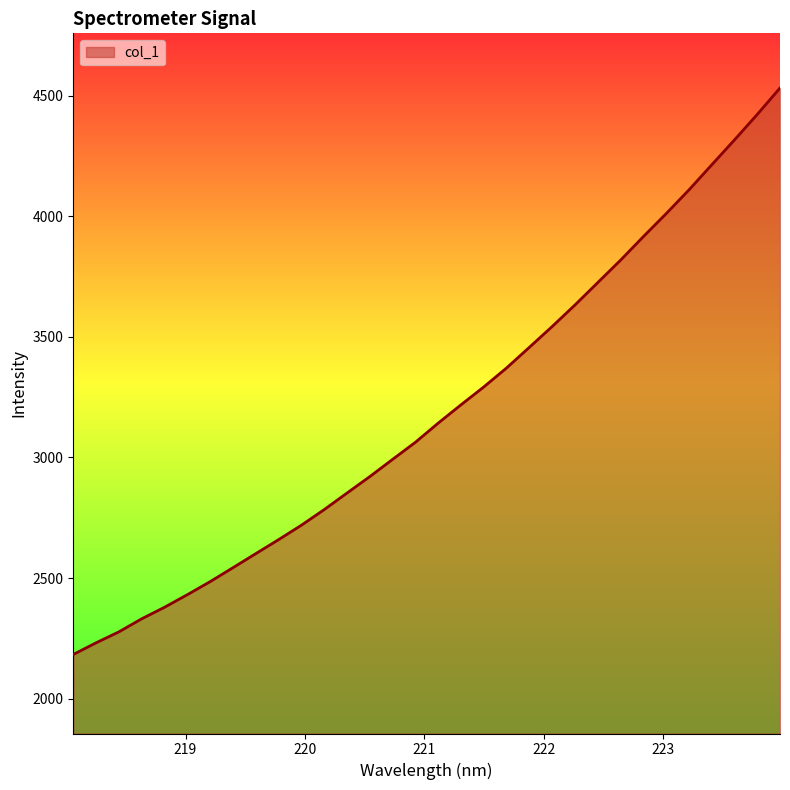

What is the difference between the maximum and minimum values?

2347.8